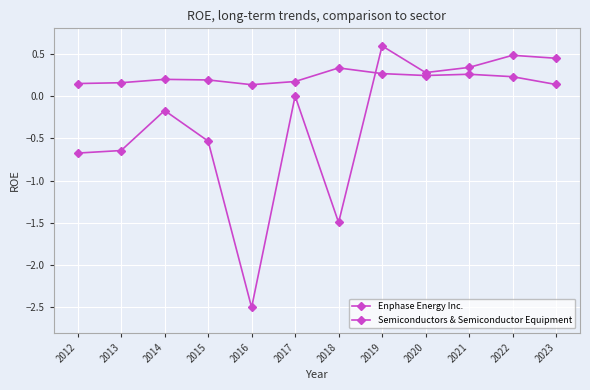

Reading left to right, transcribe all the data shown in this chart.

Enphase Energy Inc.: -0.7	-0.6	-0.2	-0.5	-2.5	0.0	-1.5	0.6	0.3	0.3	0.5	0.4
Semiconductors & Semiconductor Equipment: 0.1	0.2	0.2	0.2	0.1	0.2	0.3	0.3	0.2	0.3	0.2	0.1